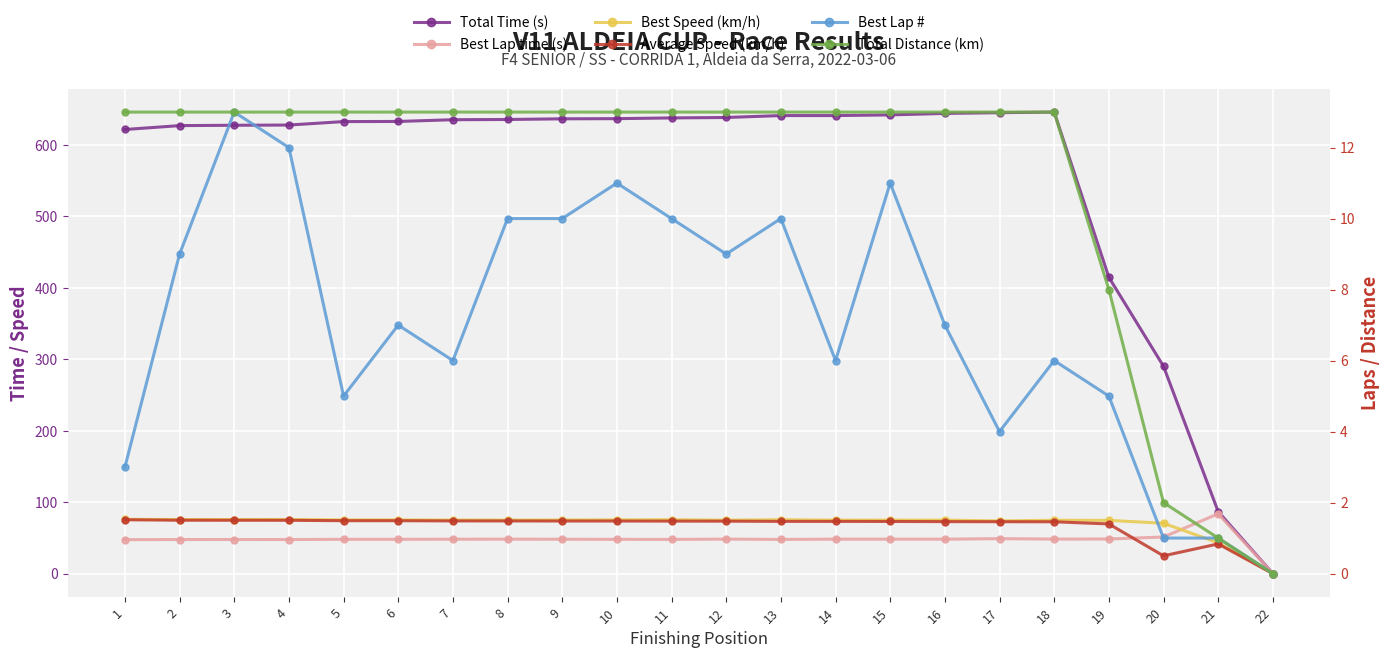

What is the spread (max minus min) of values at 18?

639.9